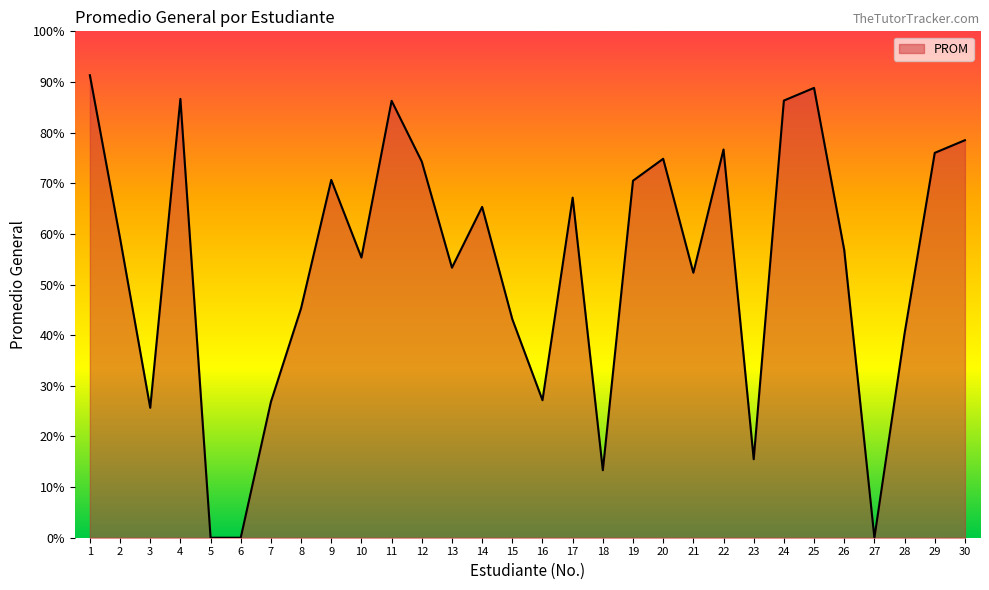

Is it true that the value at 3 is 43.1?

False